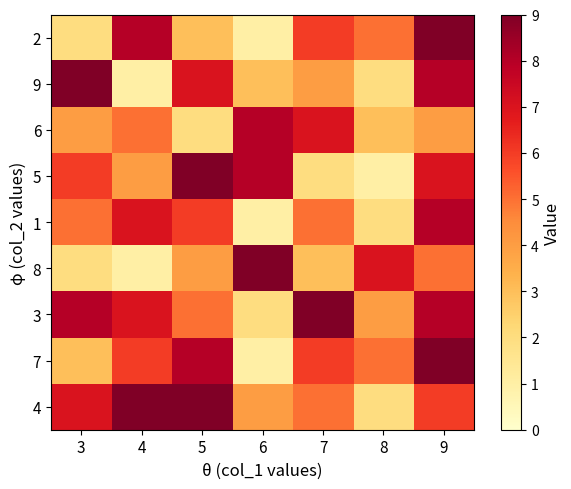

At 3, list the series in order from largest to smallest.

9, 3, 4, 5, 1, 6, 7, 8, 2